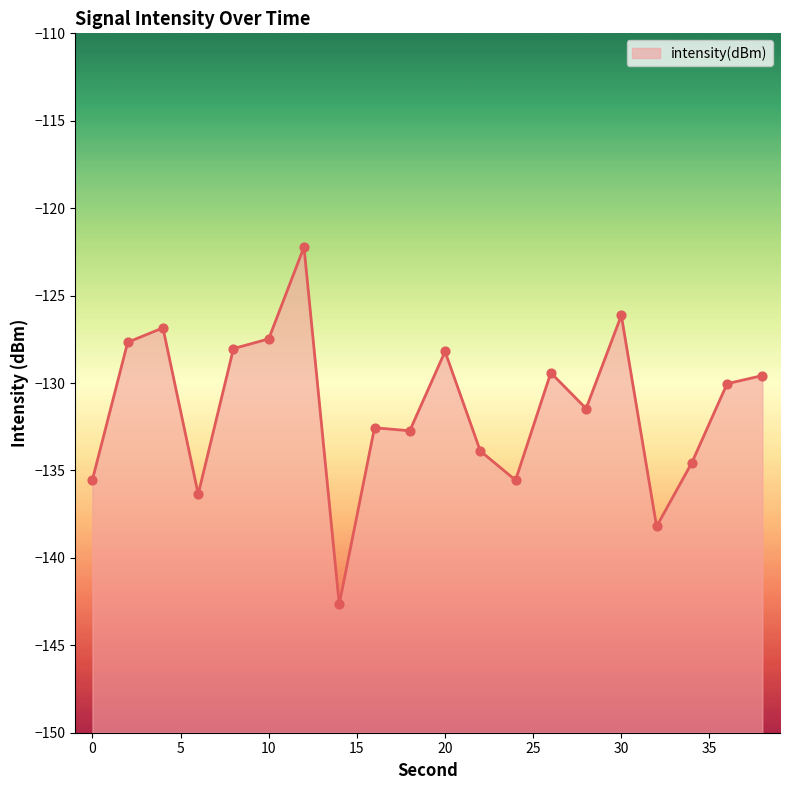

Between 28 and 12, which is larger?

12